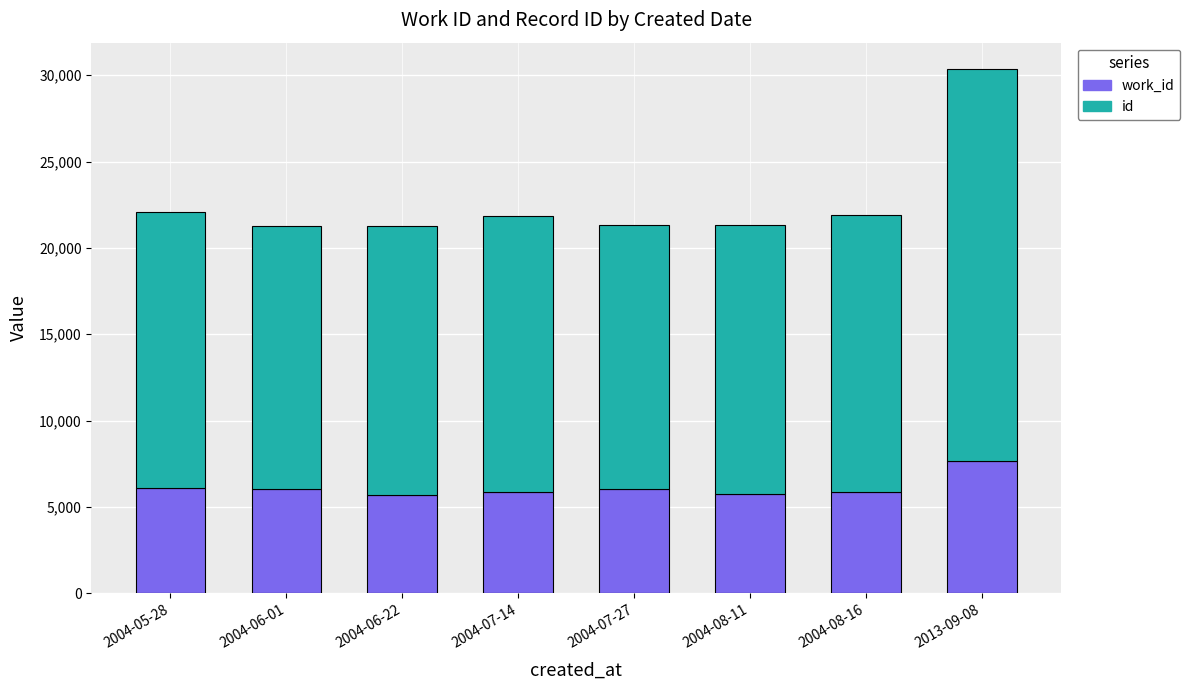

What is the total value across all series at 2013-09-08?

30366